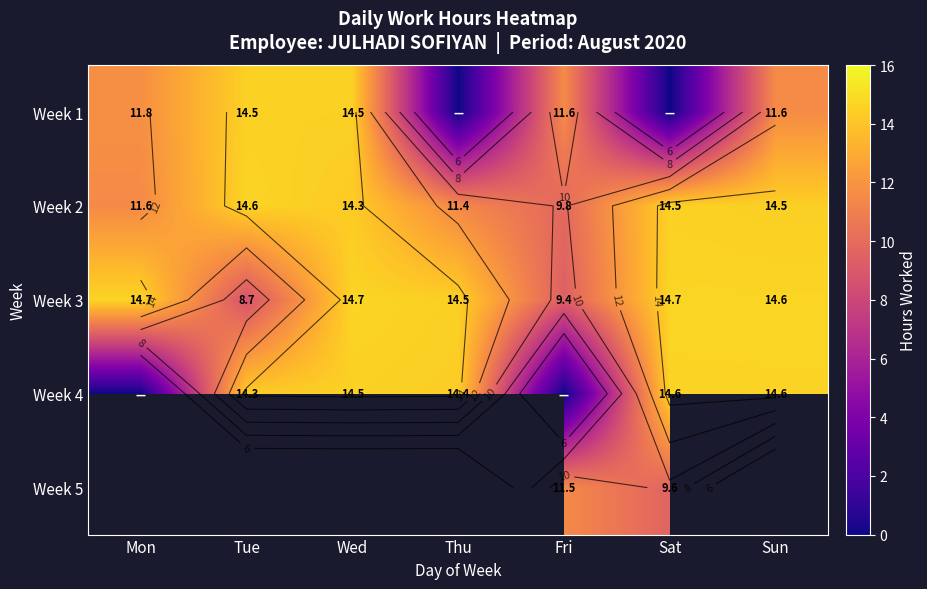

What is the spread (max minus min) of values at Tue?

5.9